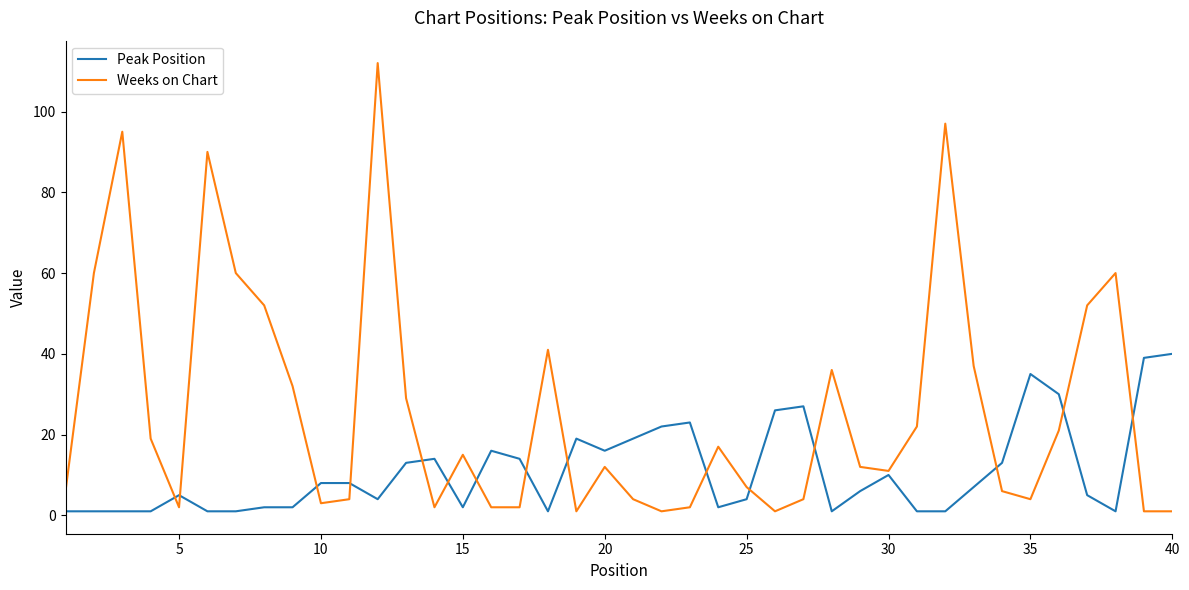

List the series in order of their peak value, highest first.

Weeks on Chart, Peak Position